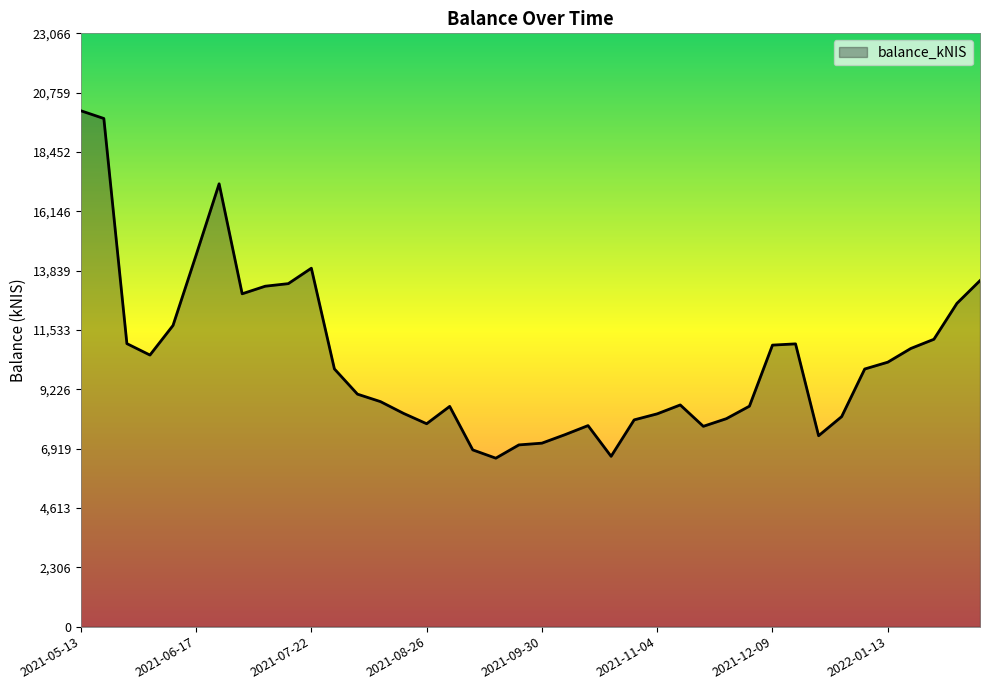

What is the minimum value shown in the chart?

6549.7